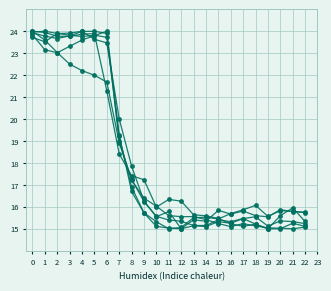

True or false: col_13 has a value of 7.4 at 17.

False